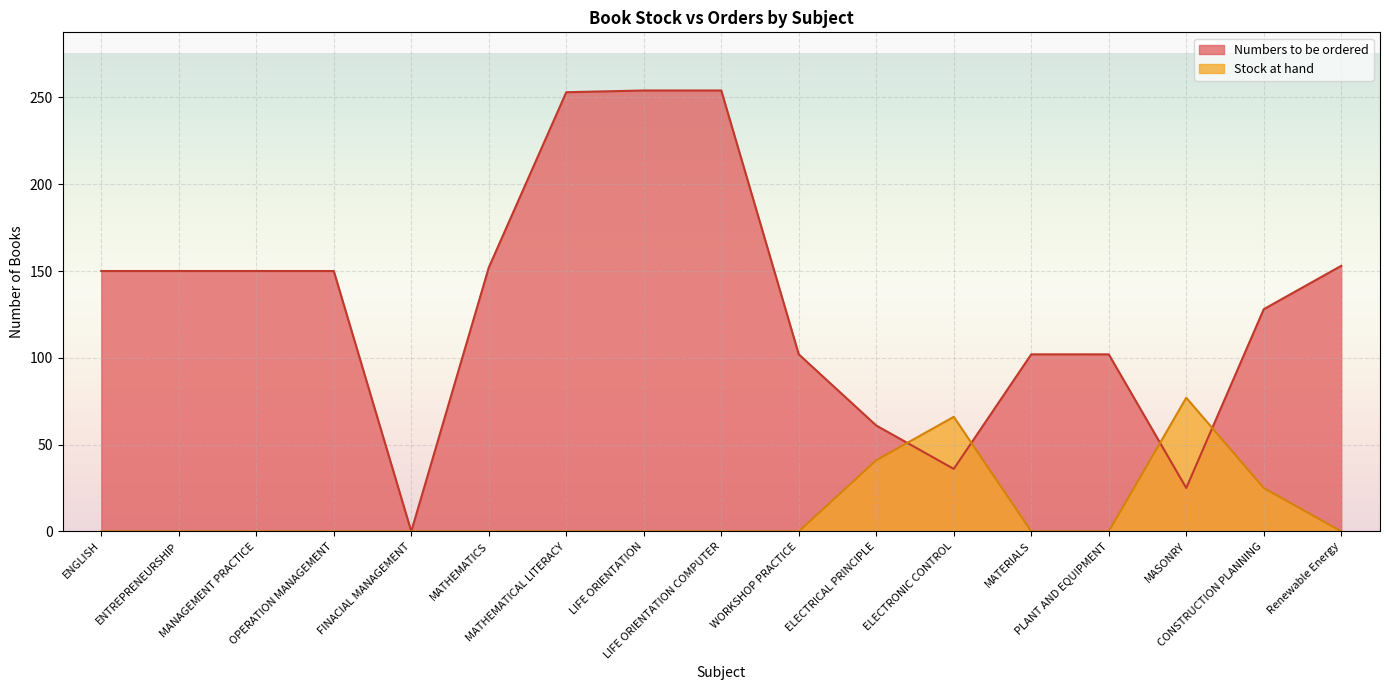

Rank the series by their maximum value, from highest to lowest.

Numbers to be ordered, Stock at hand